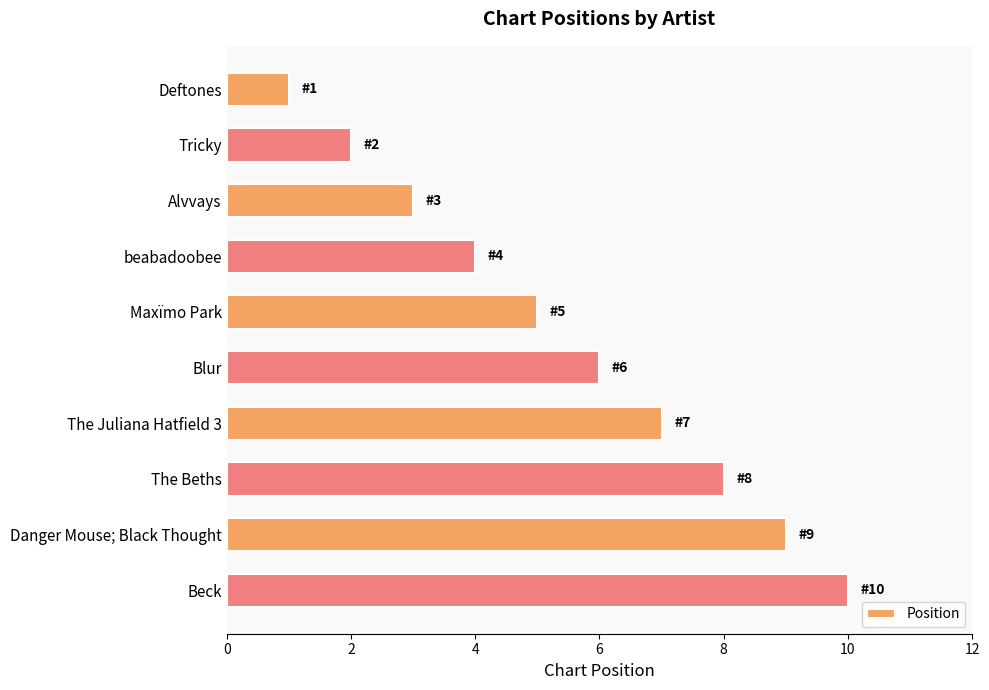

Count the number of data series in this chart.

1